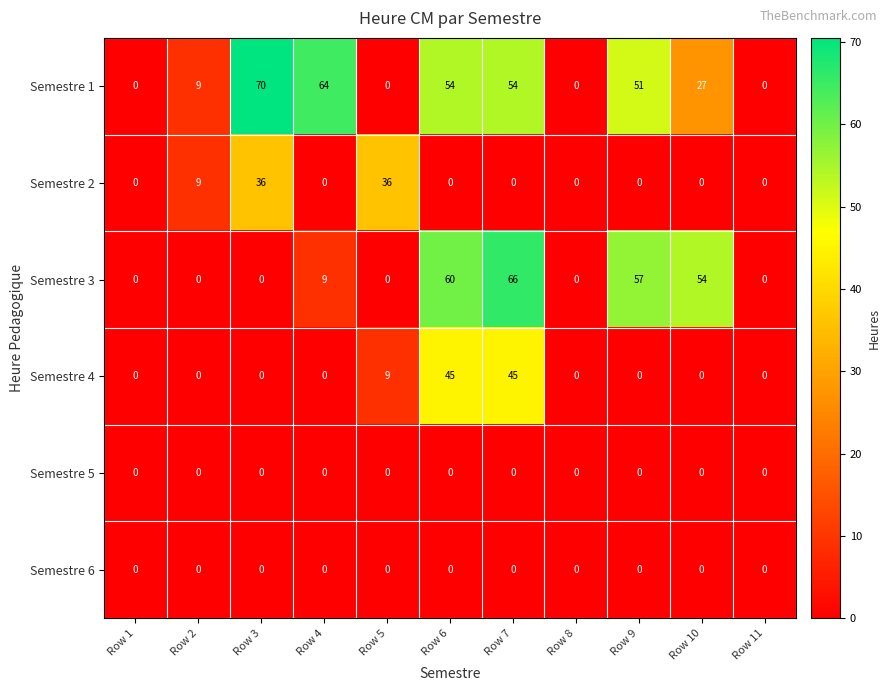

What is the greatest value displayed?

70